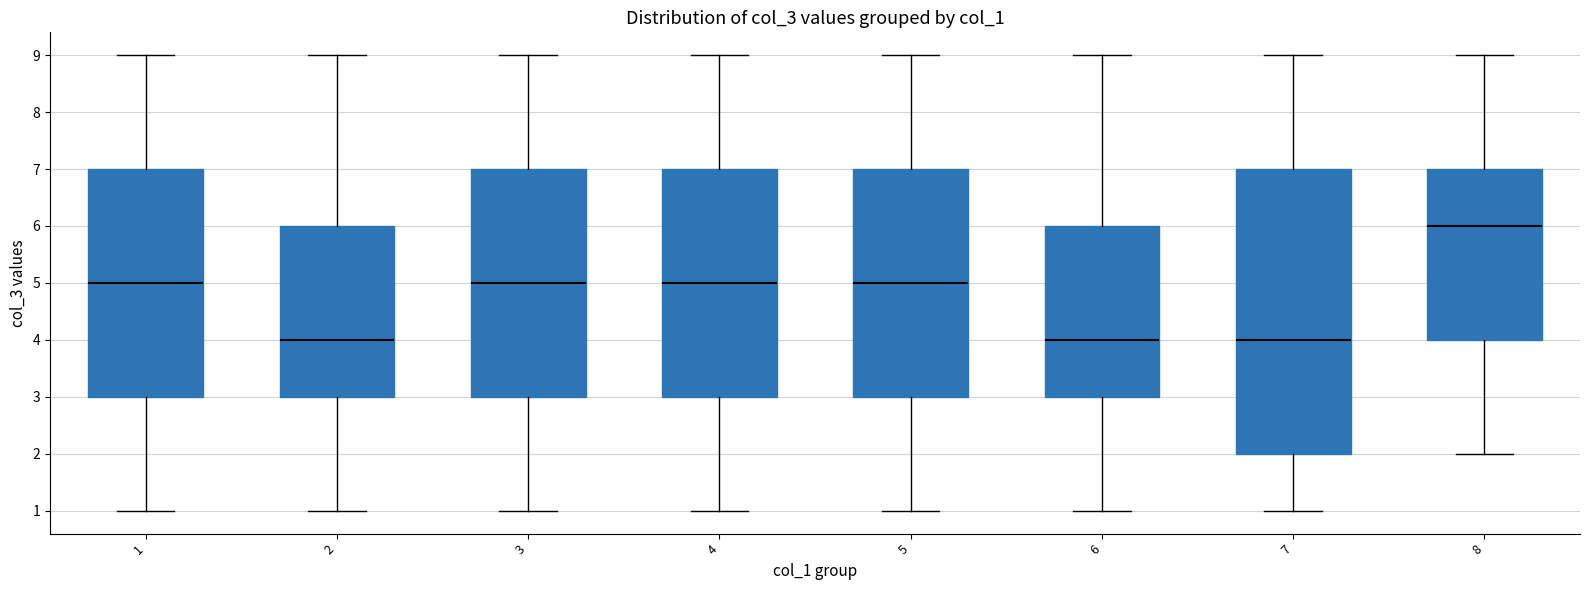

Reading left to right, read every box against the y-axis: the position of its median line, the range the box covers, and the ends of its whiskers. The values are not printed on the chart, so give them approximately, as read against the axis.

1: median 5, box 3 to 7, whiskers 1 to 9
2: median 4, box 3 to 6, whiskers 1 to 9
3: median 5, box 3 to 7, whiskers 1 to 9
4: median 5, box 3 to 7, whiskers 1 to 9
5: median 5, box 3 to 7, whiskers 1 to 9
6: median 4, box 3 to 6, whiskers 1 to 9
7: median 4, box 2 to 7, whiskers 1 to 9
8: median 6, box 4 to 7, whiskers 2 to 9